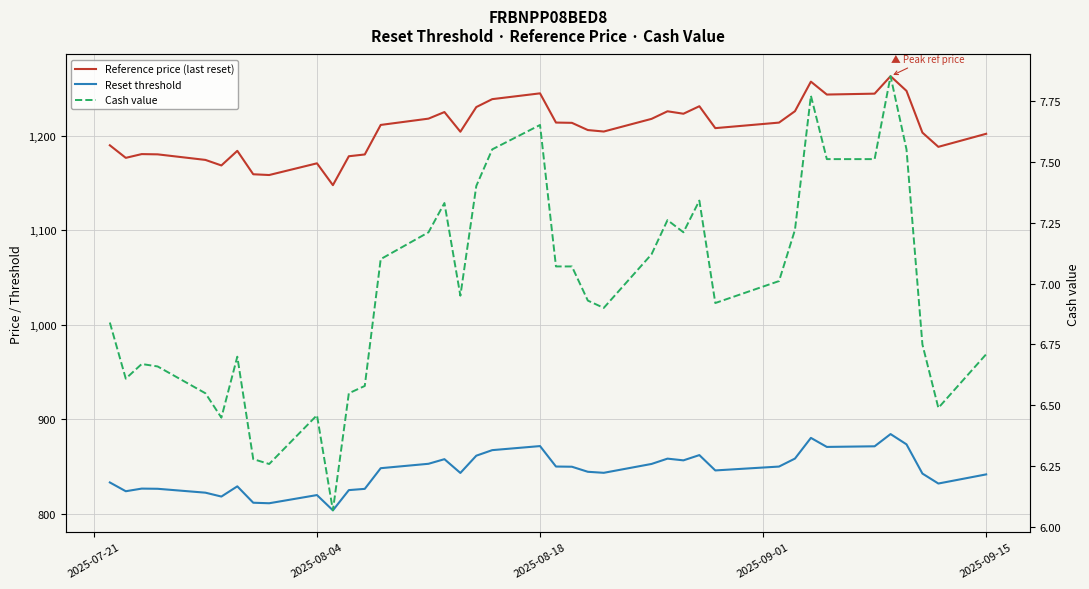

Is it true that Reset threshold equals 1216.8 at 16?

False